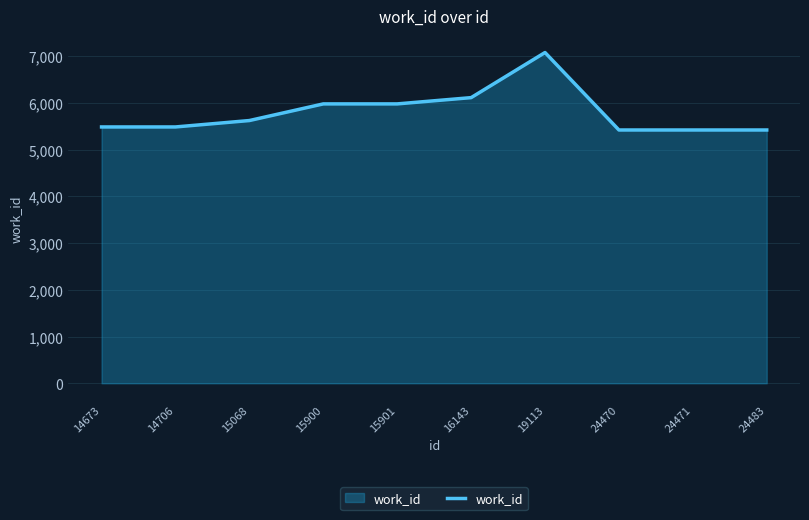

Which label corresponds to the largest value in the chart?

19113